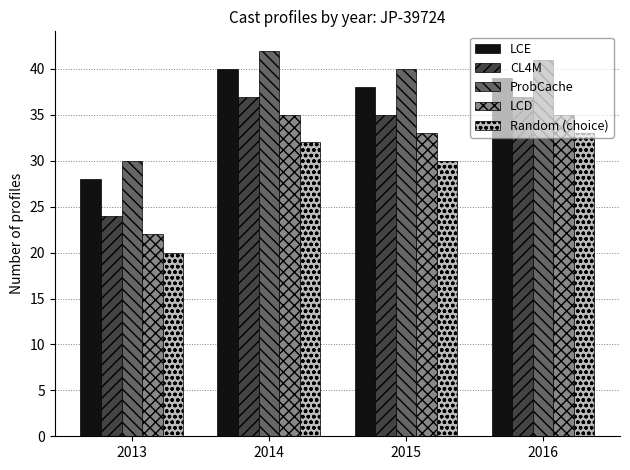

How many bars are there in each group?

5